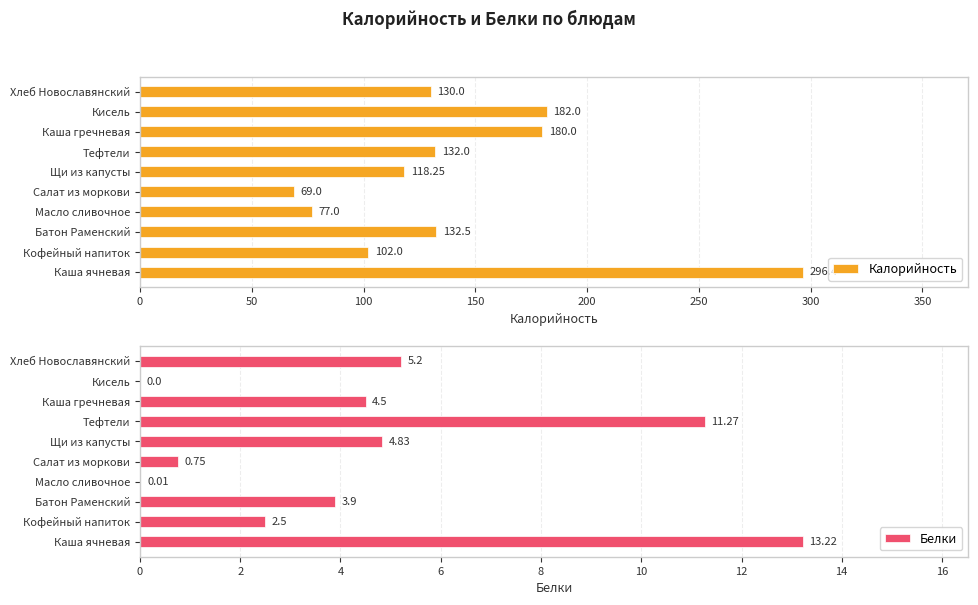

At how many categories does at least one series exceed 258?

1